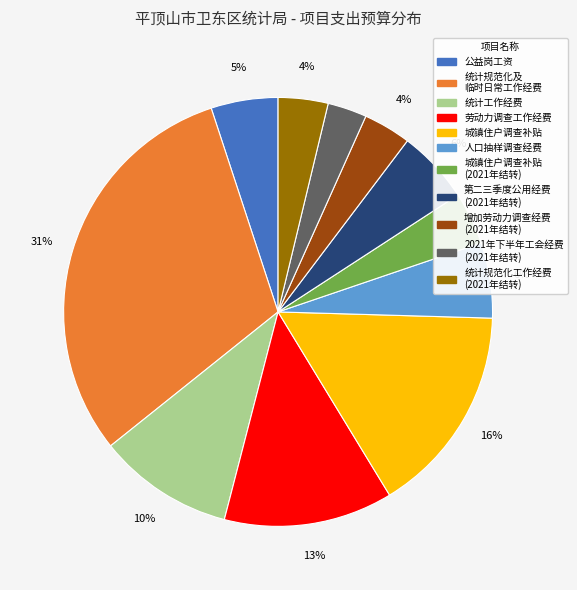

Does any single category account for the majority?

No